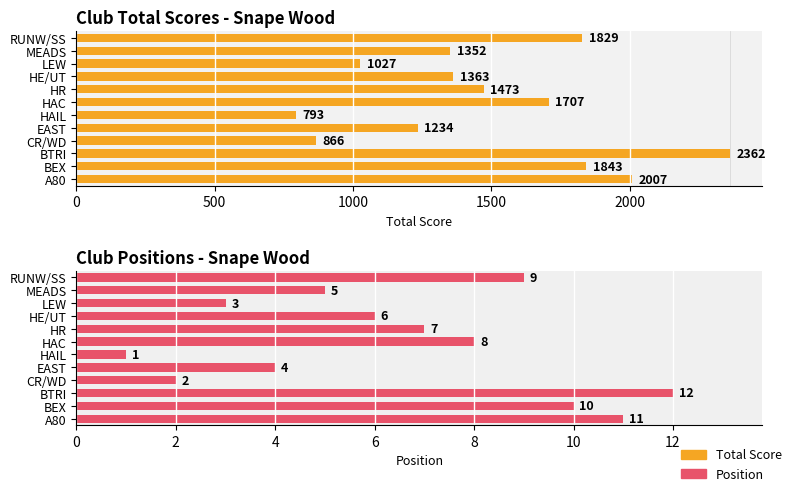

Which series has the largest total across all categories?

Total Score